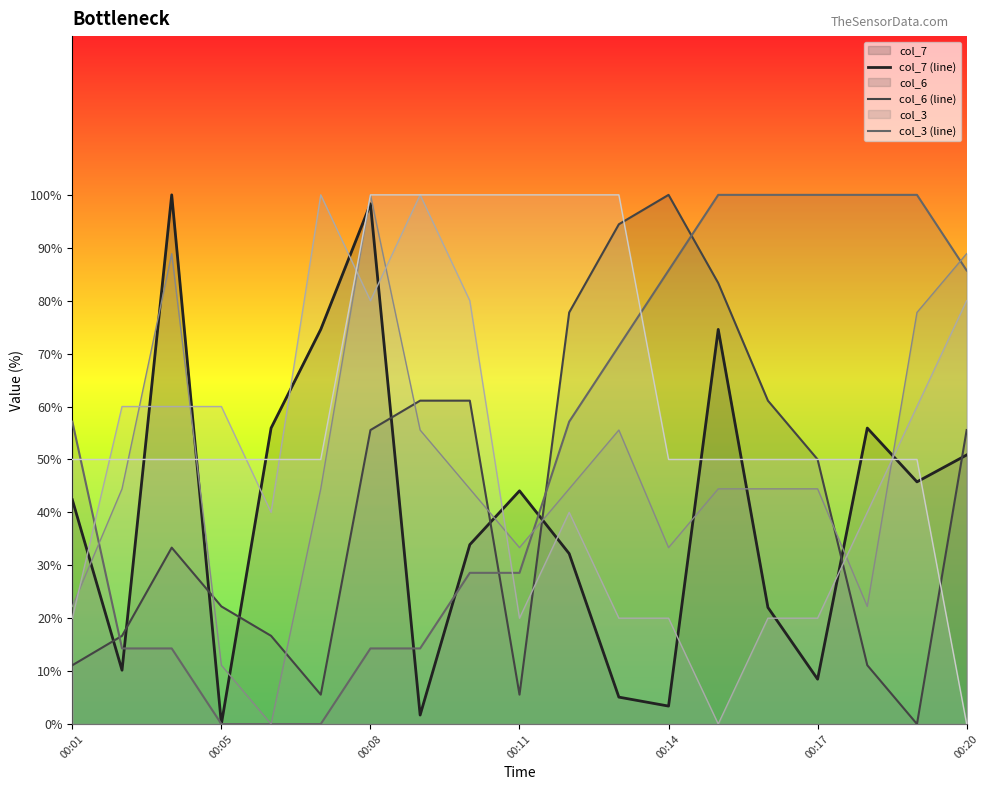

Does the chart display data point markers on the line(s)?

No